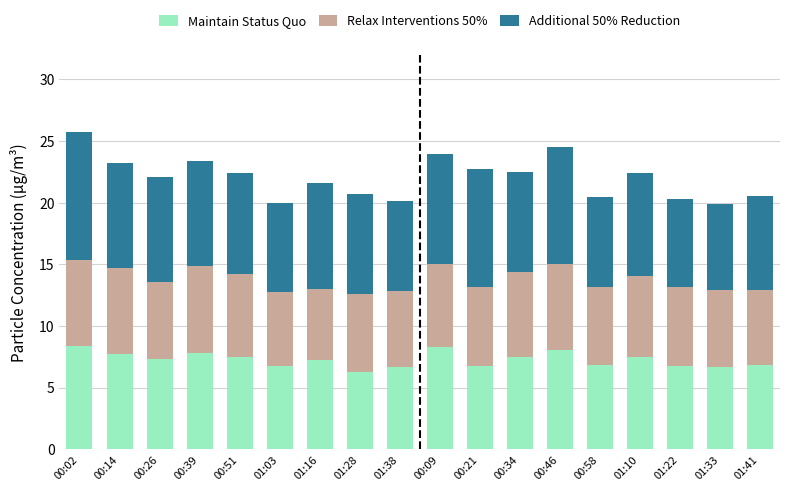

What is the minimum value for Maintain Status Quo?

6.3